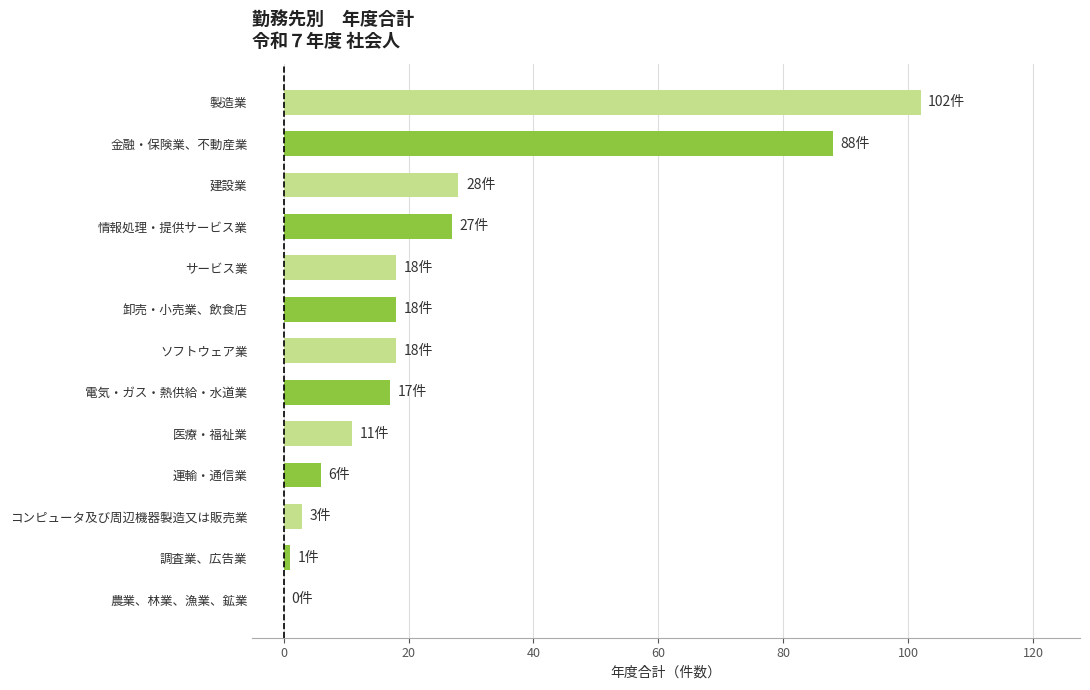

Is it true that the value at 医療・福祉業 is 5?

False